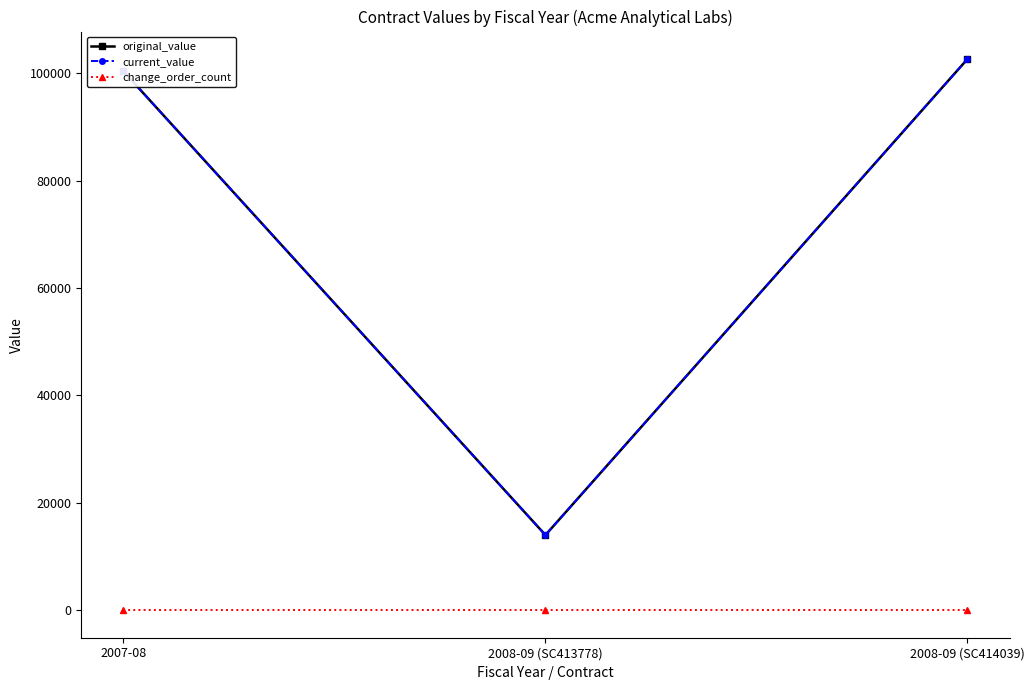

Reading left to right, what are all the values shown in this chart?

original_value: 2007-08=100400	2008-09 (SC413778)=14000	2008-09 (SC414039)=102680
current_value: 2007-08=100400	2008-09 (SC413778)=14000	2008-09 (SC414039)=102680
change_order_count: 2007-08=0	2008-09 (SC413778)=0	2008-09 (SC414039)=0